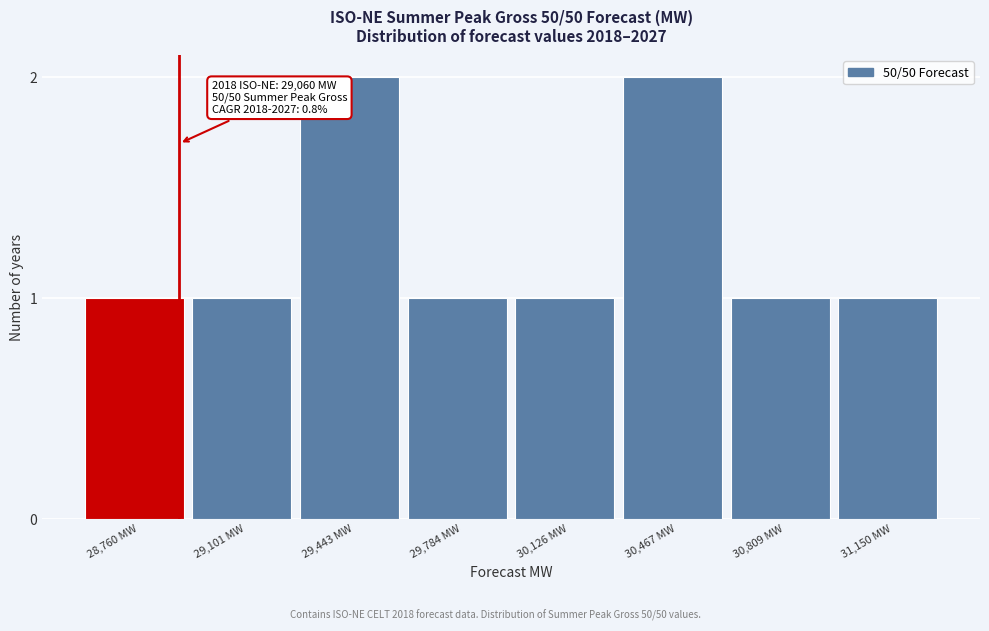

Reading left to right, extract all data points from this chart.

1	1	2	1	1	2	1	1